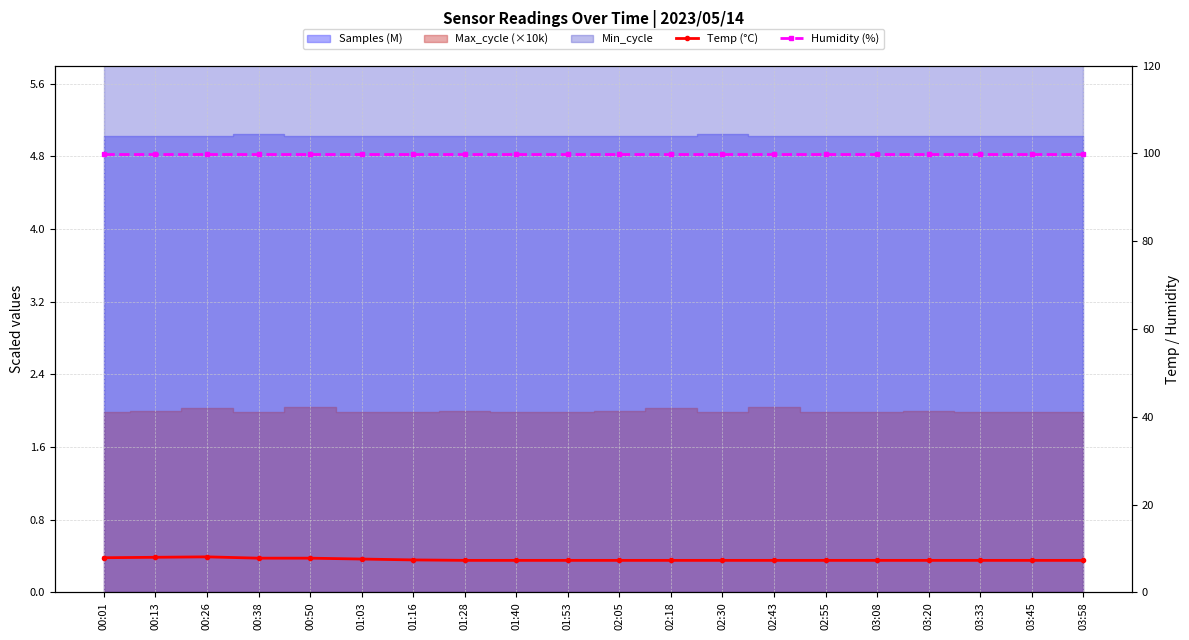

True or false: Humidity (%) and Temp (°C) intersect in this chart.

False